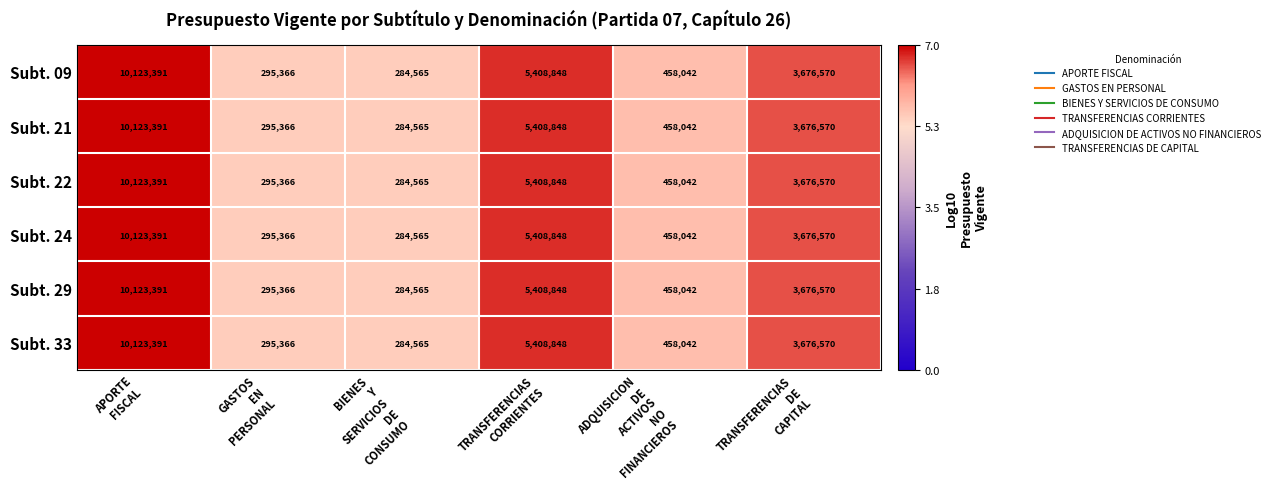

What is the maximum value for Subt. 21?

10123391